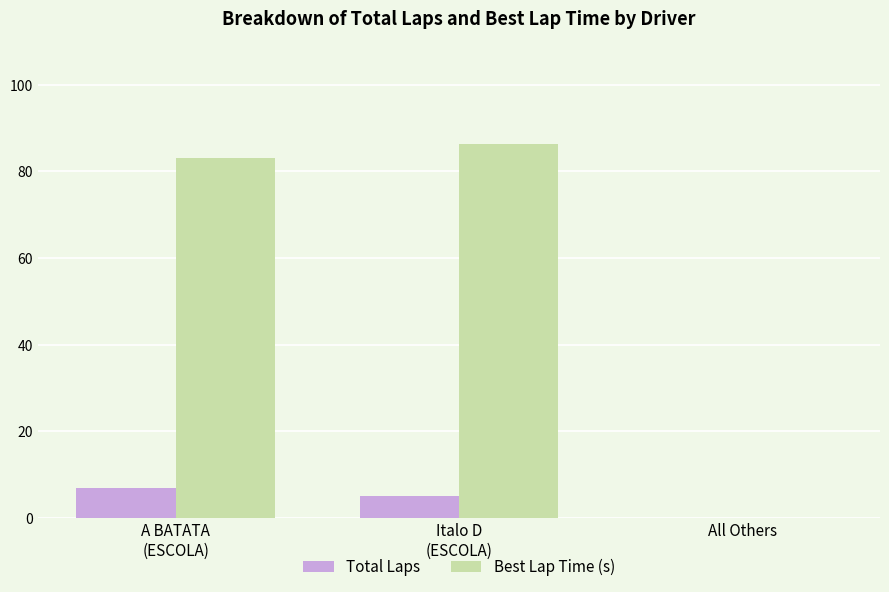

What is the maximum value shown in the chart?

86.3